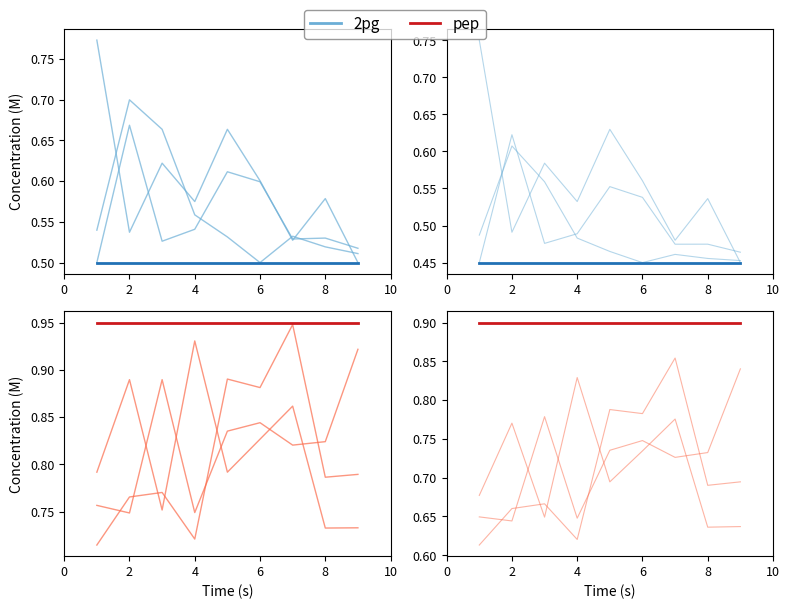

Which series has the largest total across all categories?

pep